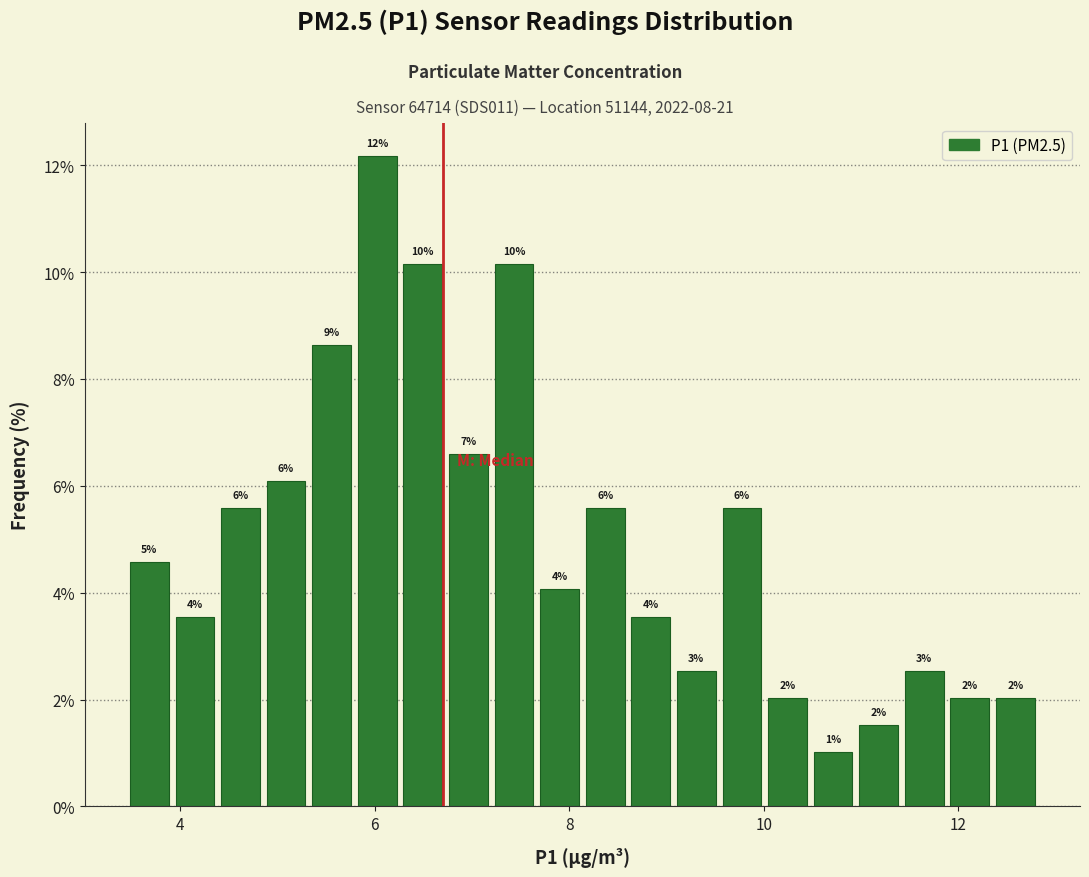

Around what value on the x-axis is the tallest bar? Give the approximate position of its centre, as read against the axis.

6.0